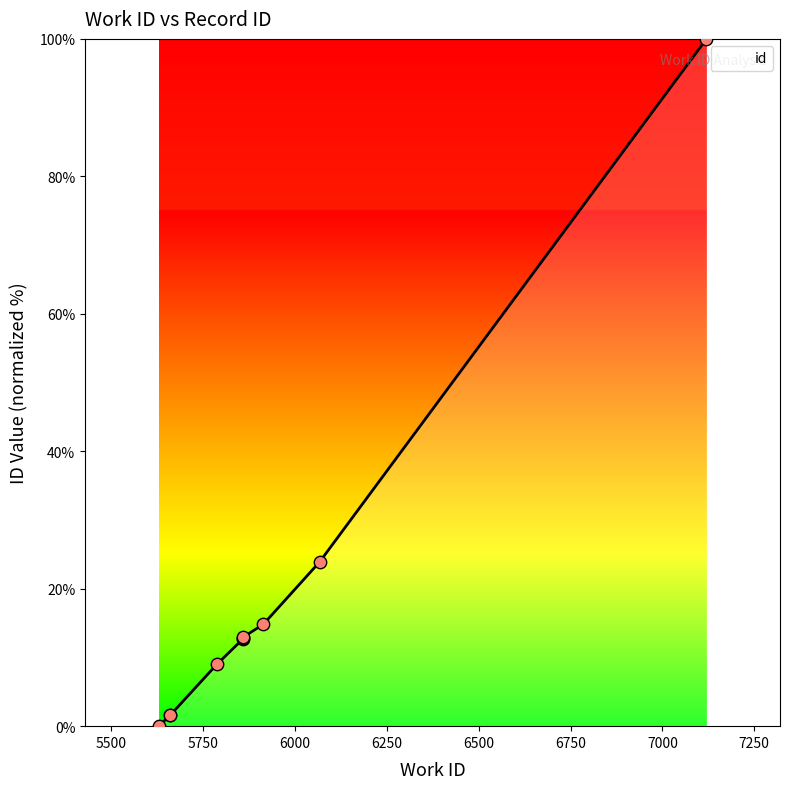

What is the ratio of the value at 5661 to the value at 5788?

0.2